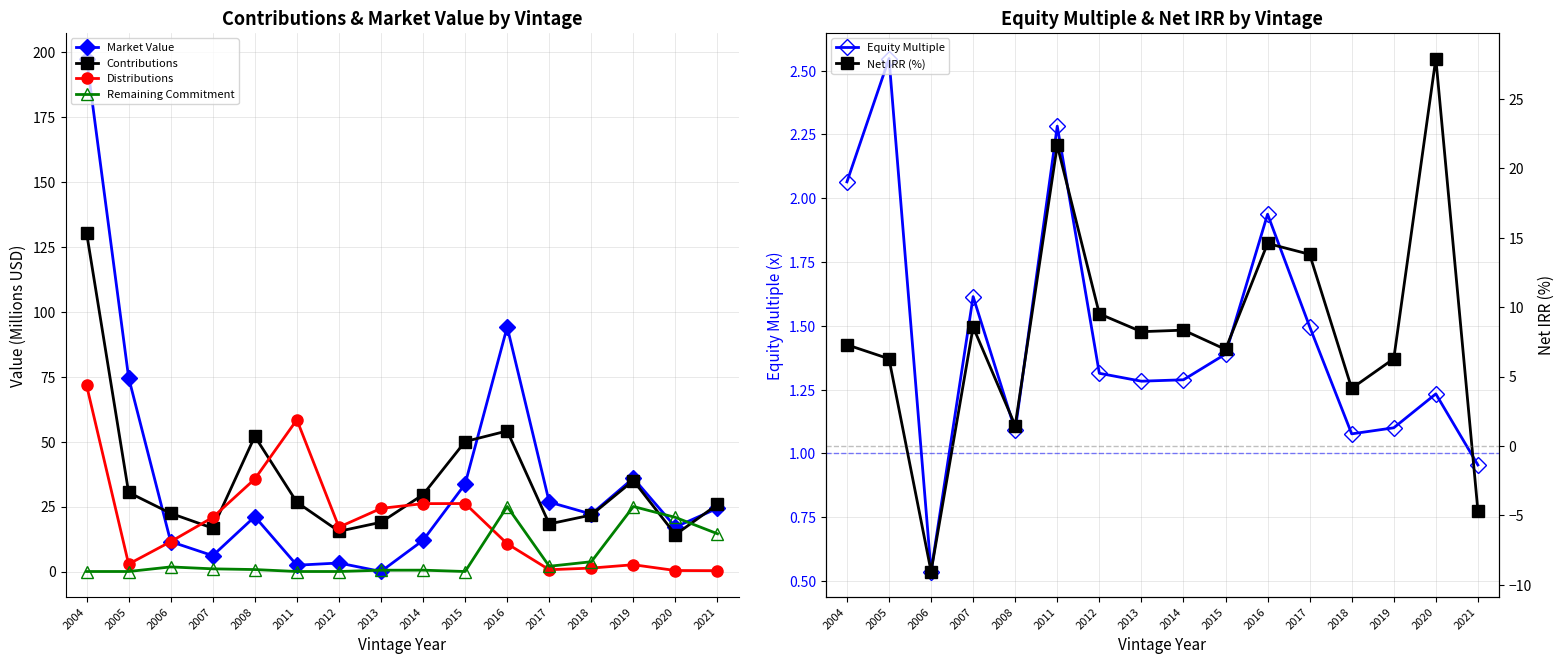

After their last crossing, which series has the higher values: Contributions or Market Value?

Contributions